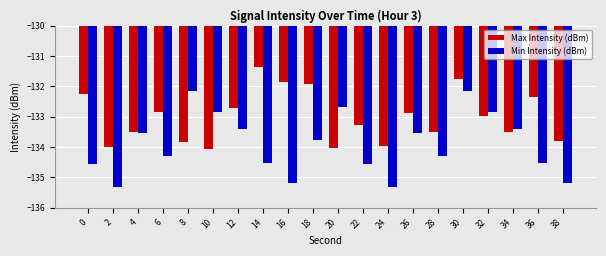

At which label does Max Intensity (dBm) reach its peak?

14